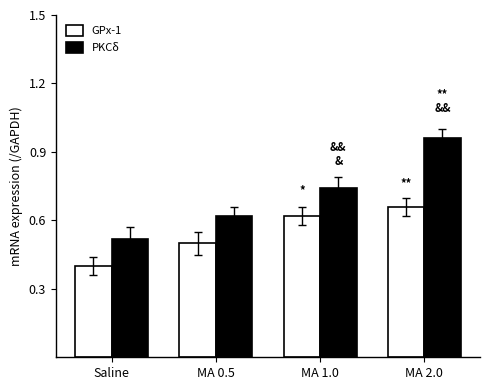

List the series in order of their overall mean, lowest first.

GPx-1, PKCδ